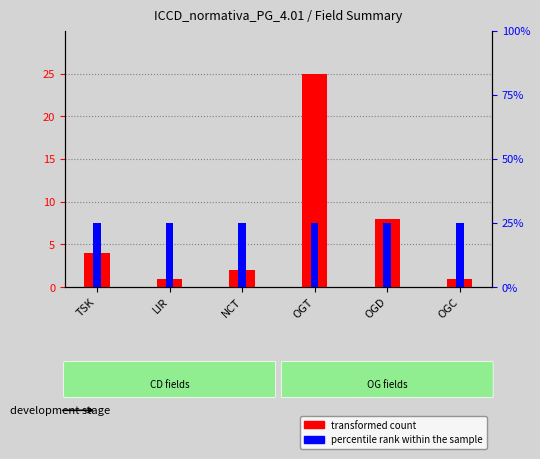

Between OGC and TSK, which is larger?

TSK